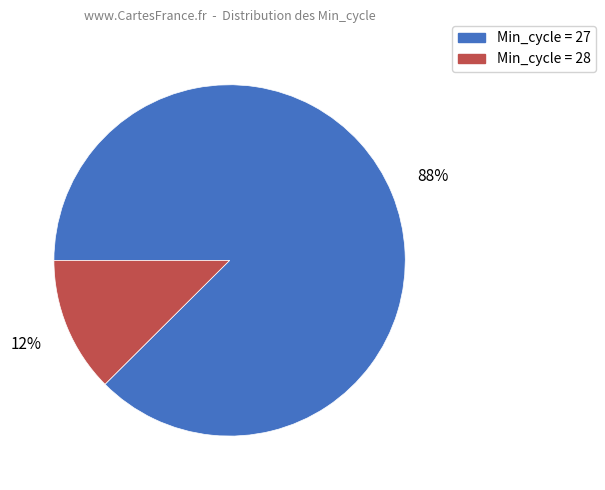

How many segments does this pie chart have?

2